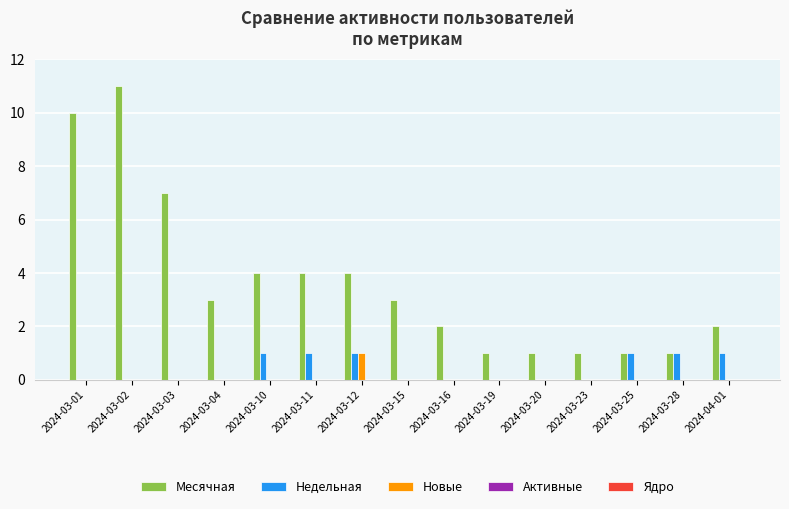

Between 2024-03-03 and 2024-03-20, which series saw the biggest shift?

Месячная